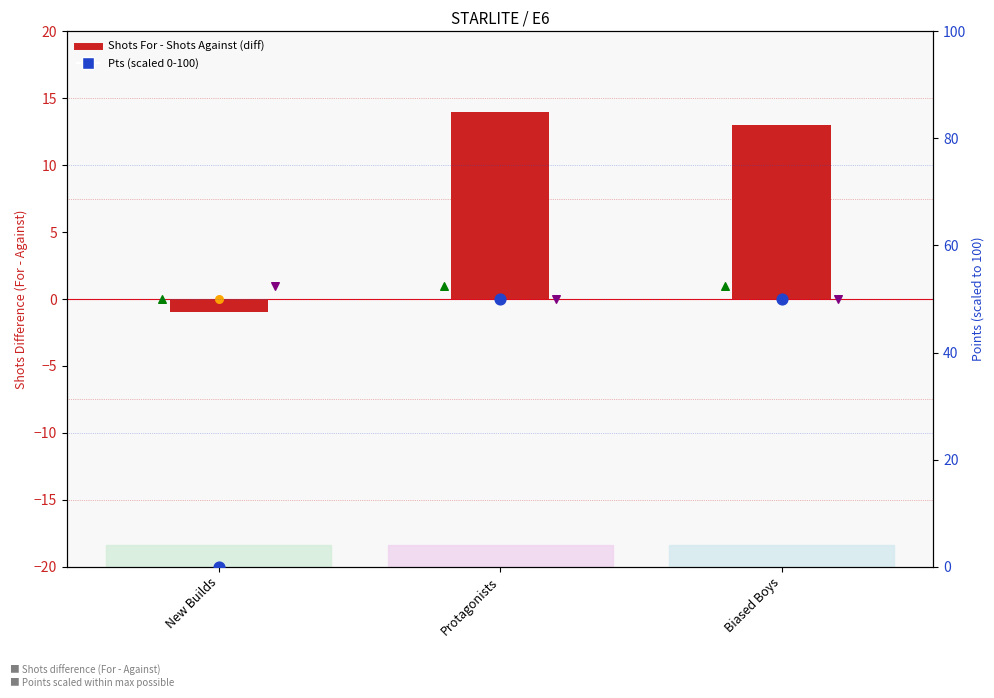

At how many categories does at least one series exceed 11?

2